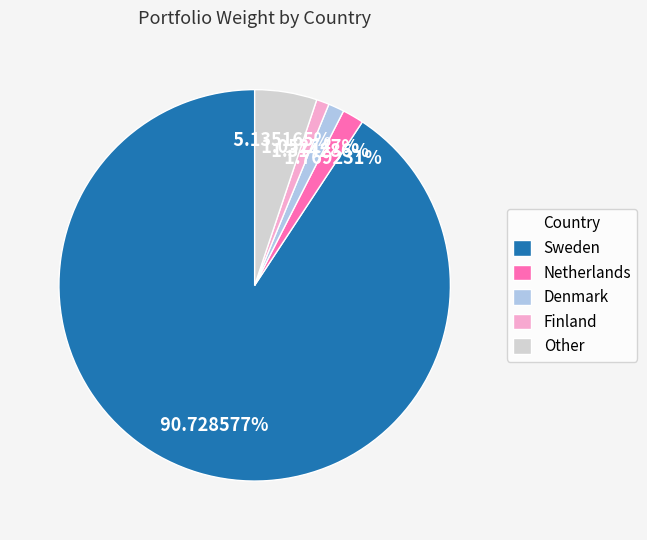

The Netherlands slice represents 14% of the pie. True or false?

False